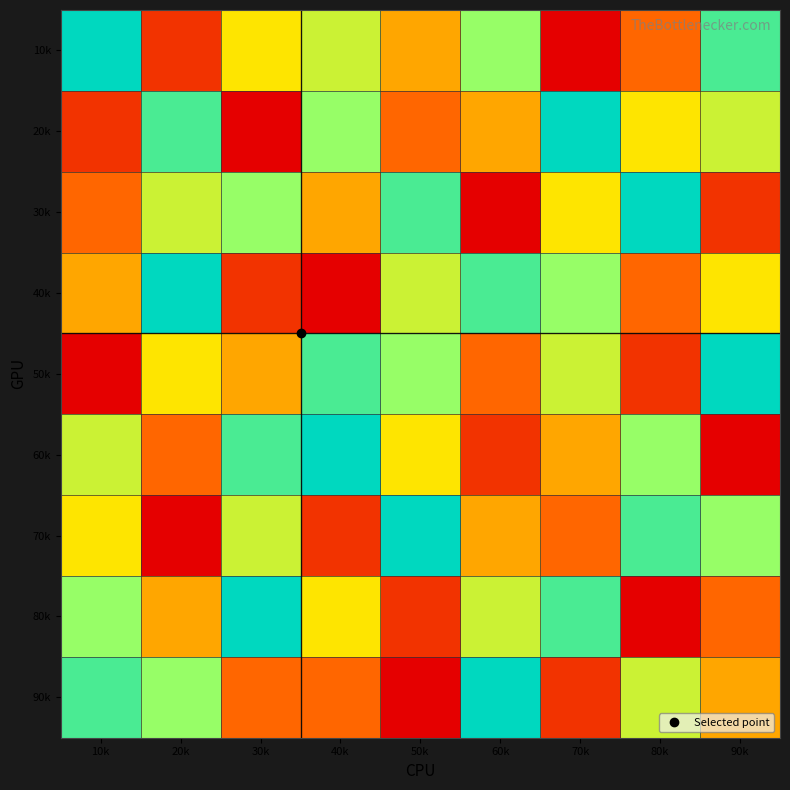

What is the total value across all series at 40k?

45